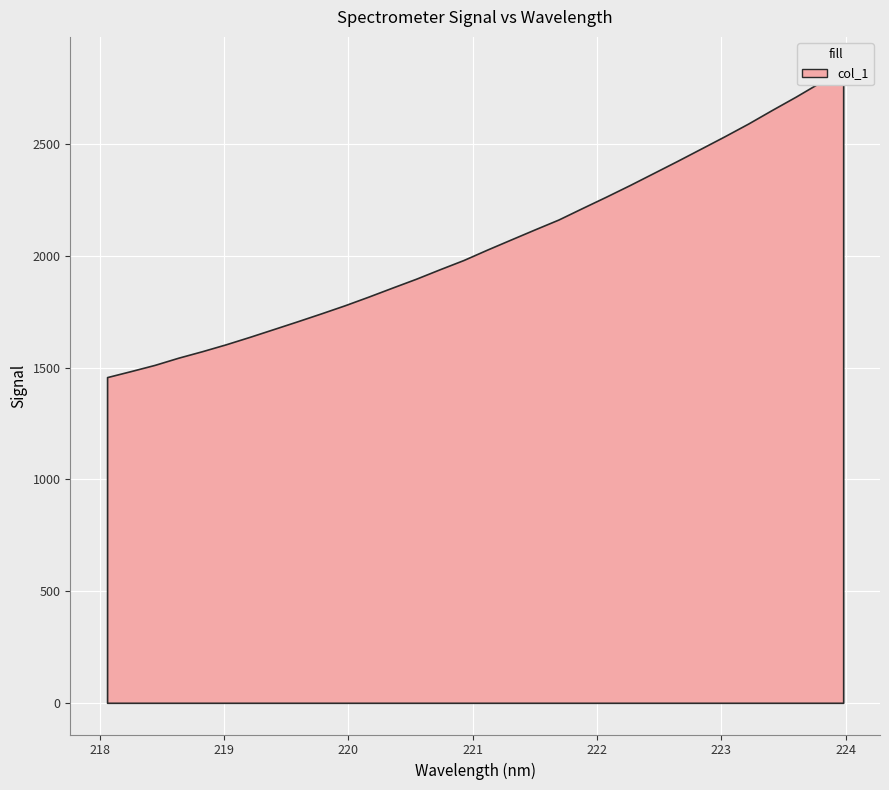

Reading right to left, extract all data points from this chart.

2838.8	2775.8	2713.4	2654.1	2593.2	2536.0	2480.6	2425.4	2371.3	2317.4	2265.3	2214.7	2163.3	2119.1	2074.1	2028.9	1982.0	1940.7	1898.2	1858.5	1818.2	1779.4	1742.9	1707.5	1672.7	1638.1	1604.8	1573.9	1544.8	1512.5	1484.8	1457.9